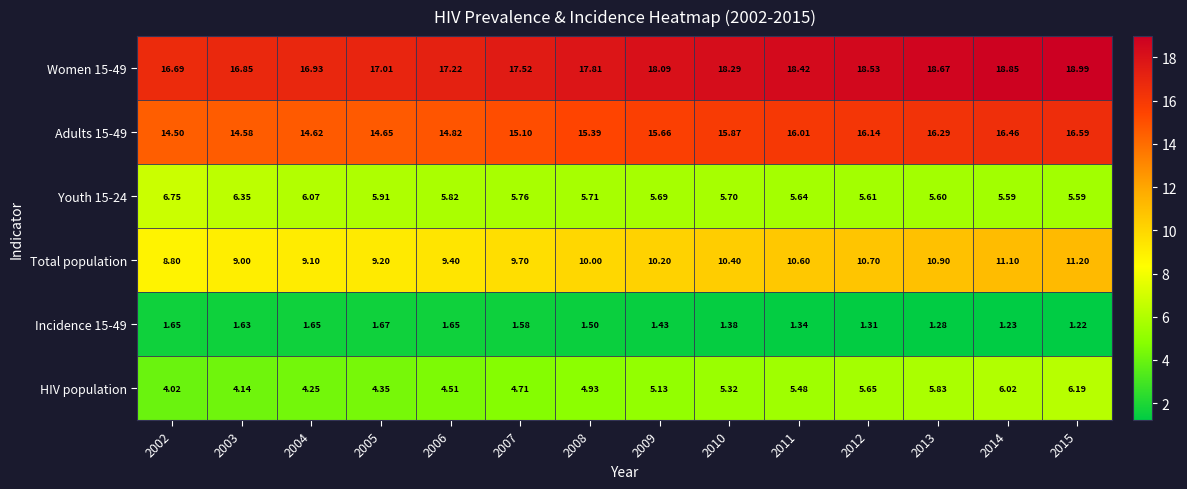

Which series has the widest spread of values?

Total population